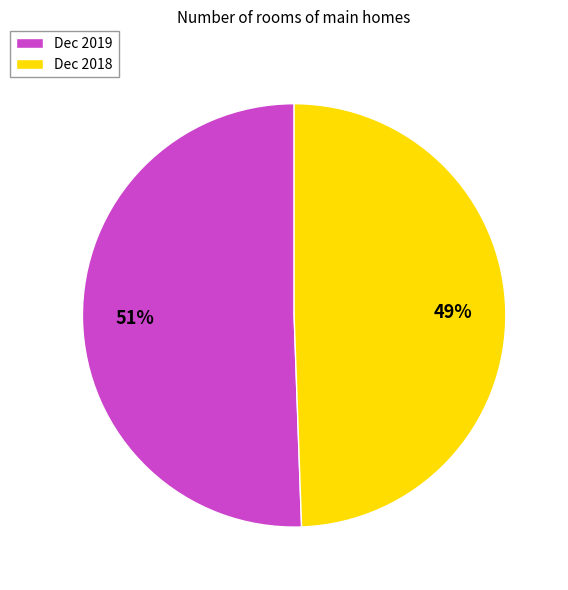

To the nearest percent, what portion does Dec 2018 represent?

49%